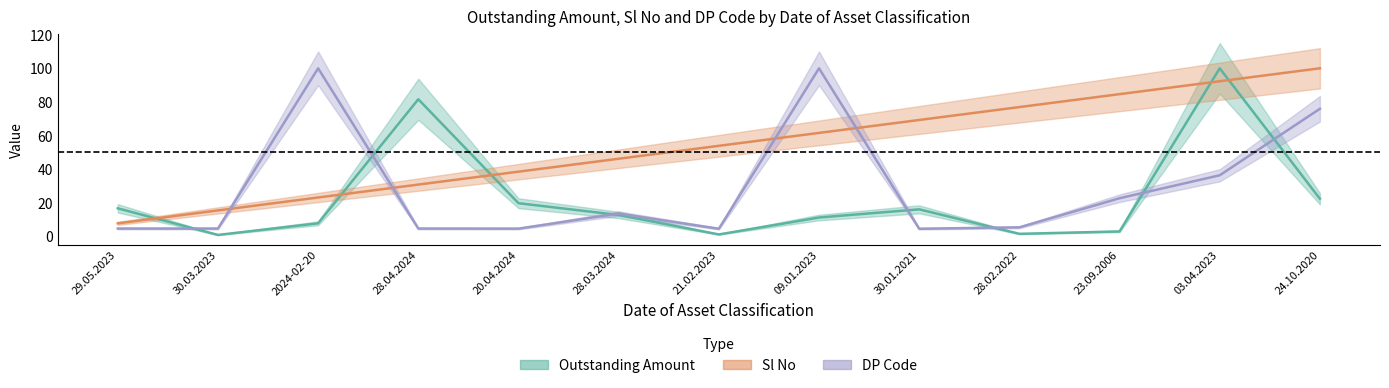

What is the total value across all series at 23.09.2006?

110.1